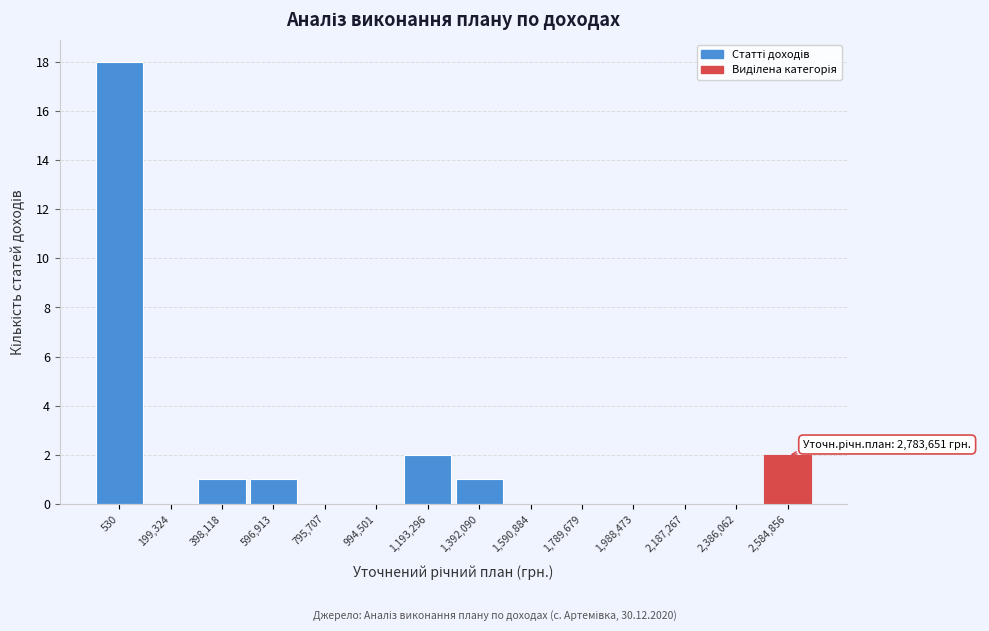

Reading left to right, what are all the values shown in this chart?

530=18	199,324=0	398,118=1	596,913=1	795,707=0	994,501=0	1,193,296=2	1,392,090=1	1,590,884=0	1,789,679=0	1,988,473=0	2,187,267=0	2,386,062=0	2,584,856=2